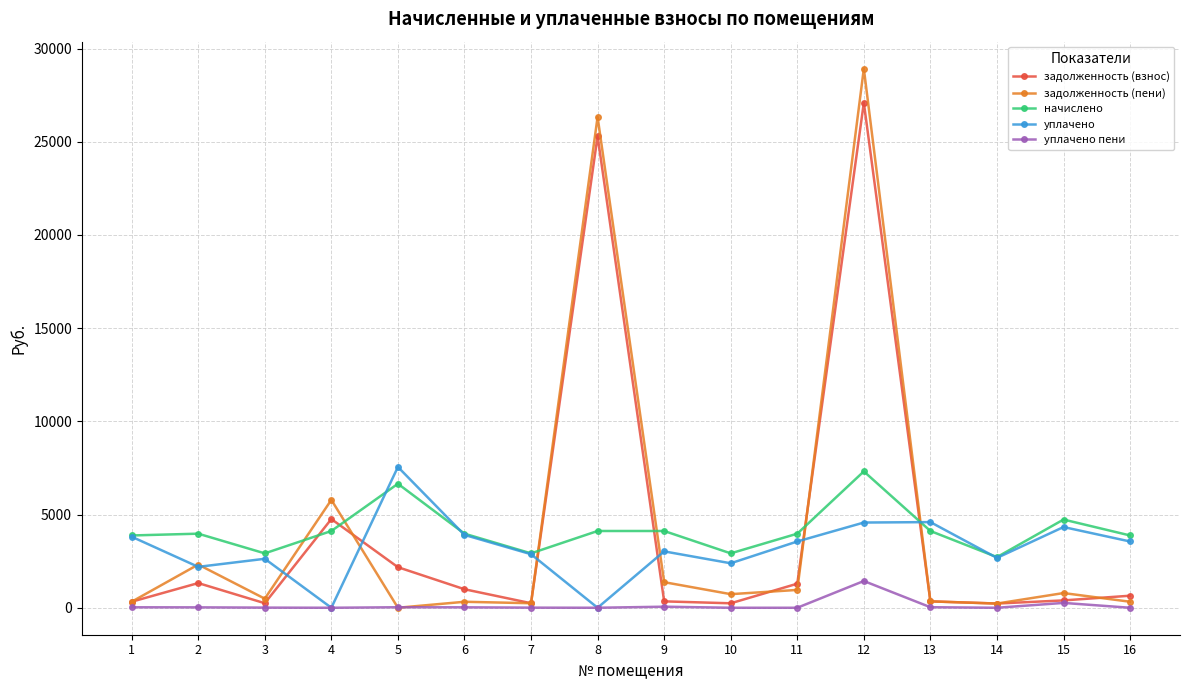

Which series has the largest range (max minus min)?

задолженность (пени)